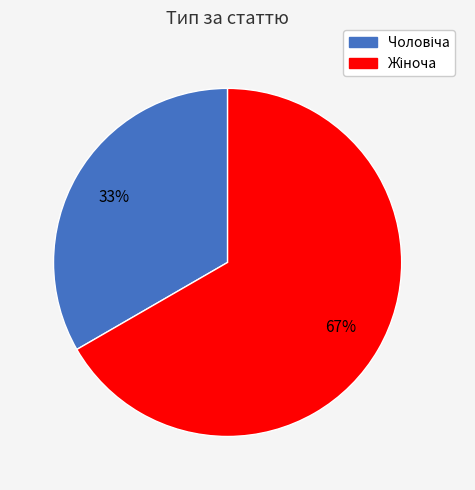

Is there any slice that represents more than half of the pie?

Yes